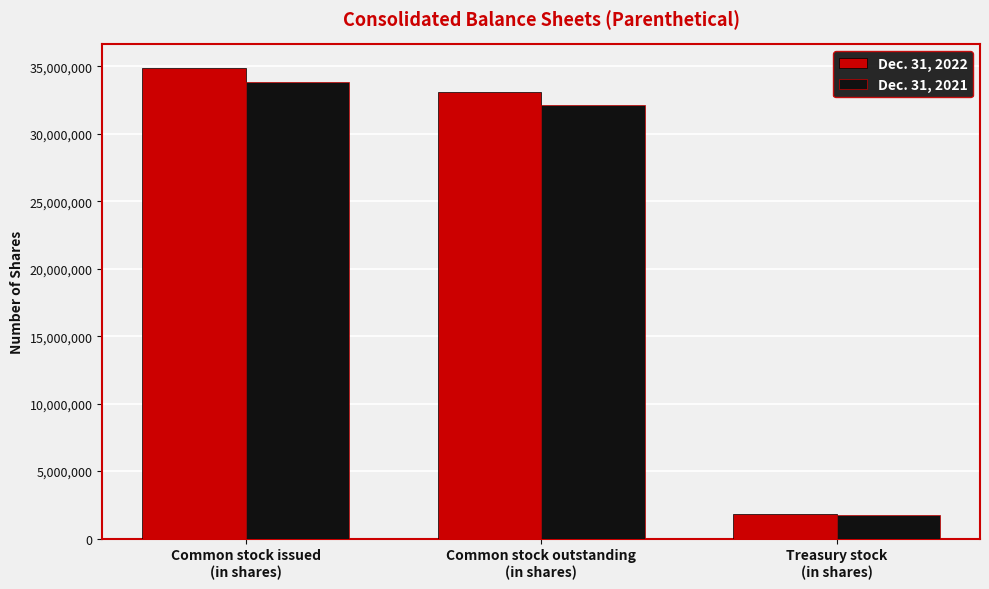

List the series in order of their overall mean, highest first.

Dec. 31, 2022, Dec. 31, 2021